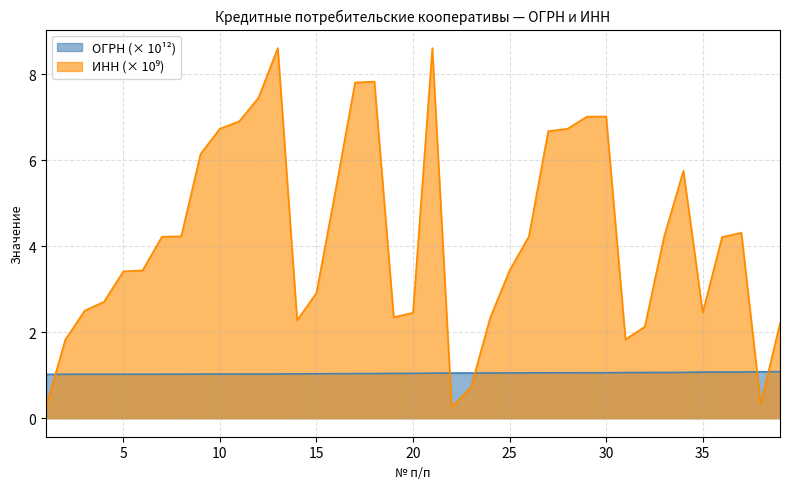

What is the maximum value shown in the chart?

8.6